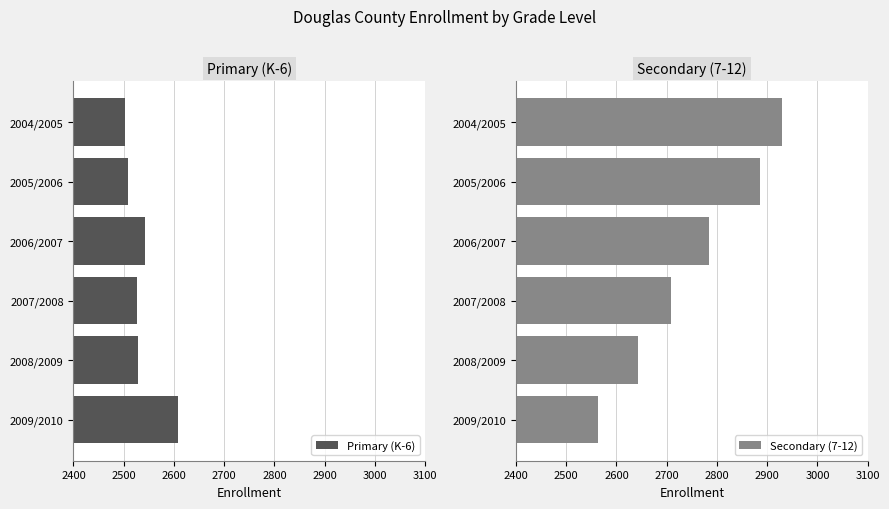

Are the bars horizontal?

Yes